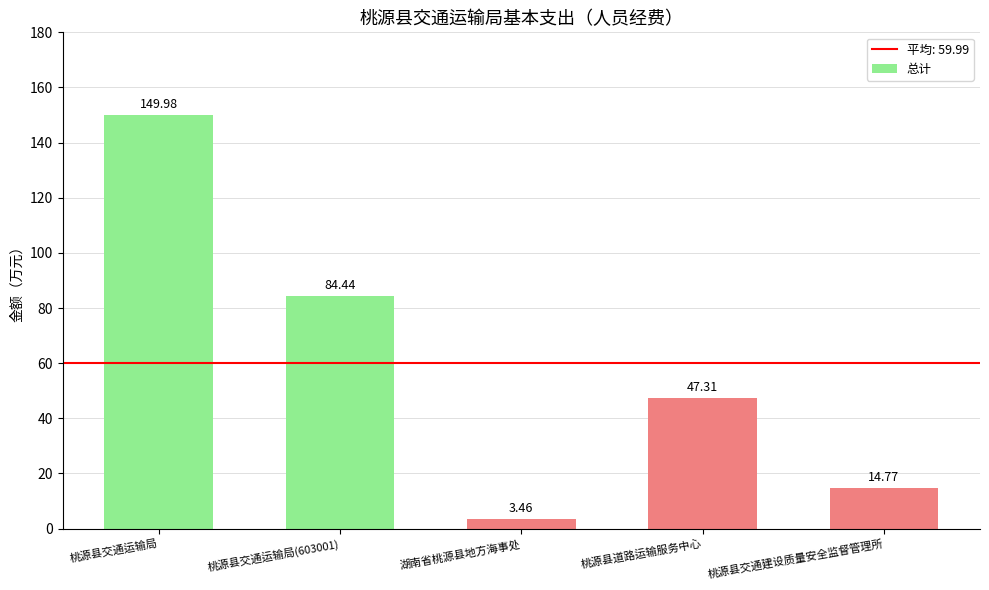

List the labels in order of value, largest first.

桃源县交通运输局, 桃源县交通运输局(603001), 桃源县道路运输服务中心, 桃源县交通建设质量安全监督管理所, 湖南省桃源县地方海事处